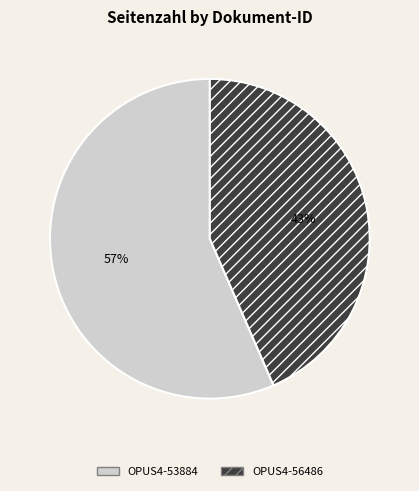

What percentage is the OPUS4-53884 slice, to the nearest percent?

57%